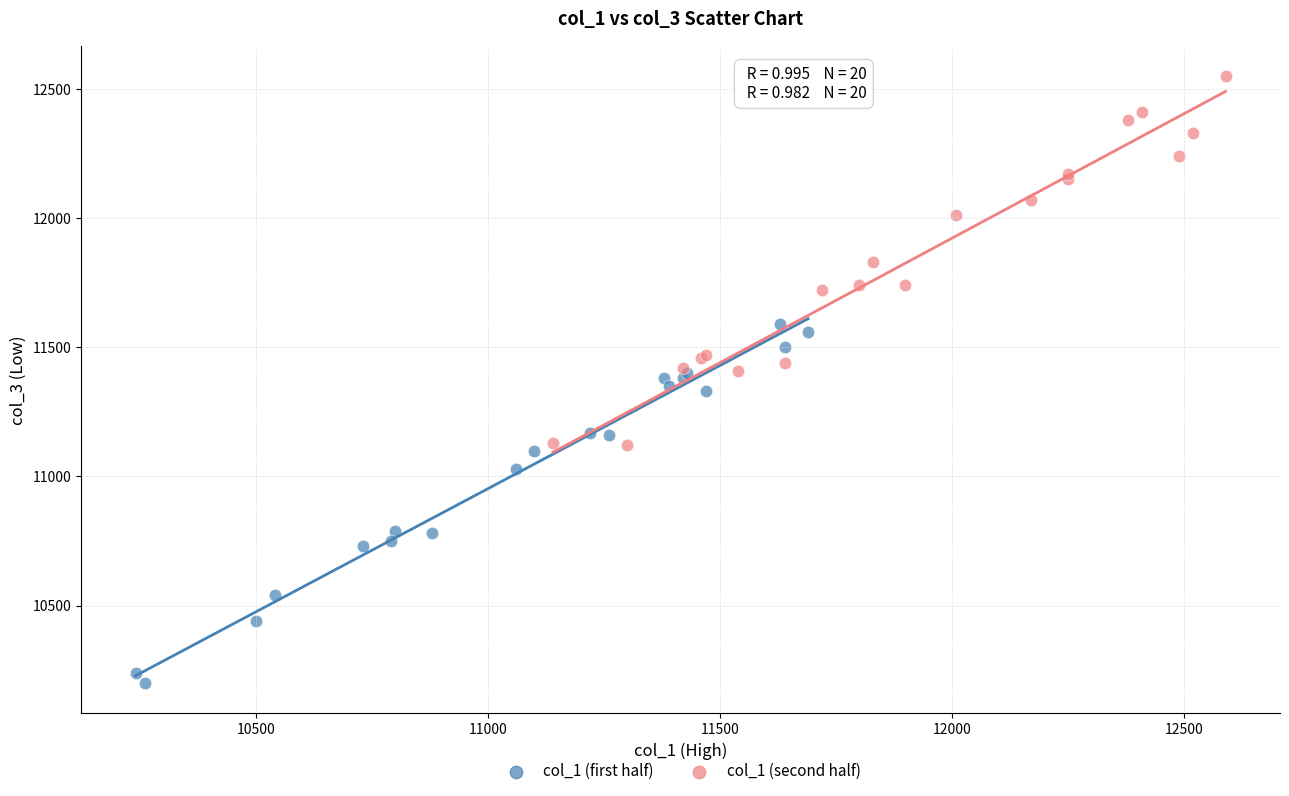

Which series reaches the minimum Y coordinate?

col_1 (first half)